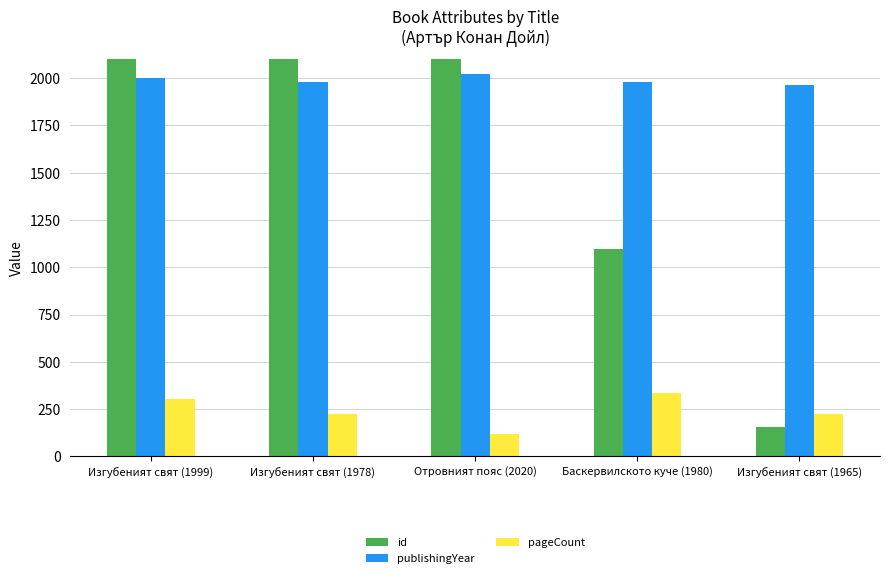

Which series has the widest spread of values?

id